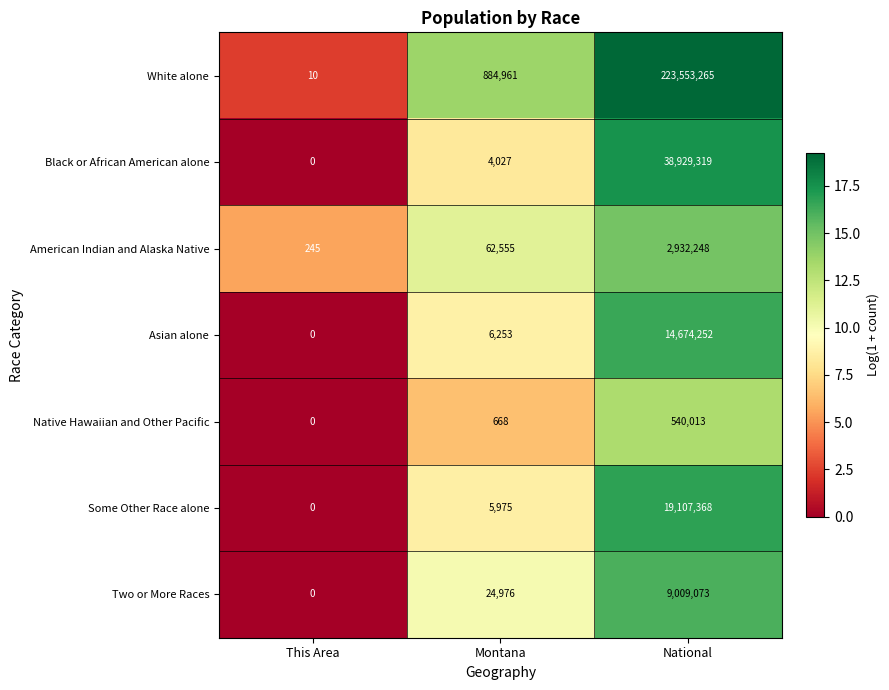

Reading left to right, transcribe all the data shown in this chart.

White alone: This Area=10	Montana=884961	National=223553265
Black or African American alone: This Area=0	Montana=4027	National=38929319
American Indian and Alaska Native: This Area=245	Montana=62555	National=2932248
Asian alone: This Area=0	Montana=6253	National=14674252
Native Hawaiian and Other Pacific: This Area=0	Montana=668	National=540013
Some Other Race alone: This Area=0	Montana=5975	National=19107368
Two or More Races: This Area=0	Montana=24976	National=9009073